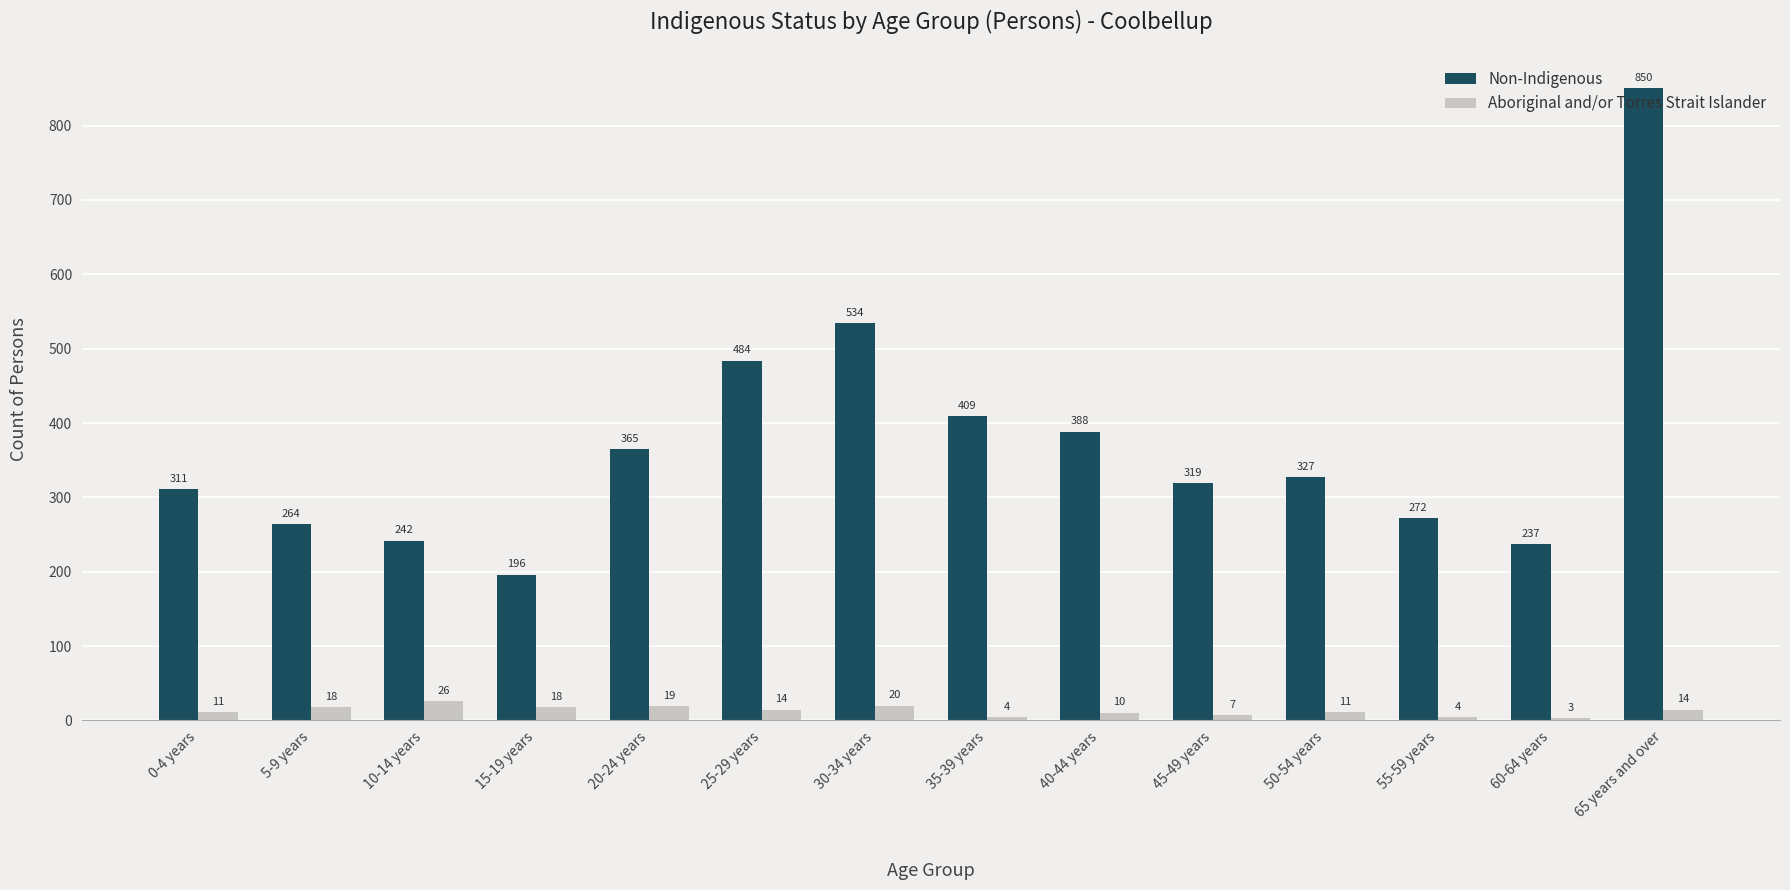

How many series are shown in this chart?

2